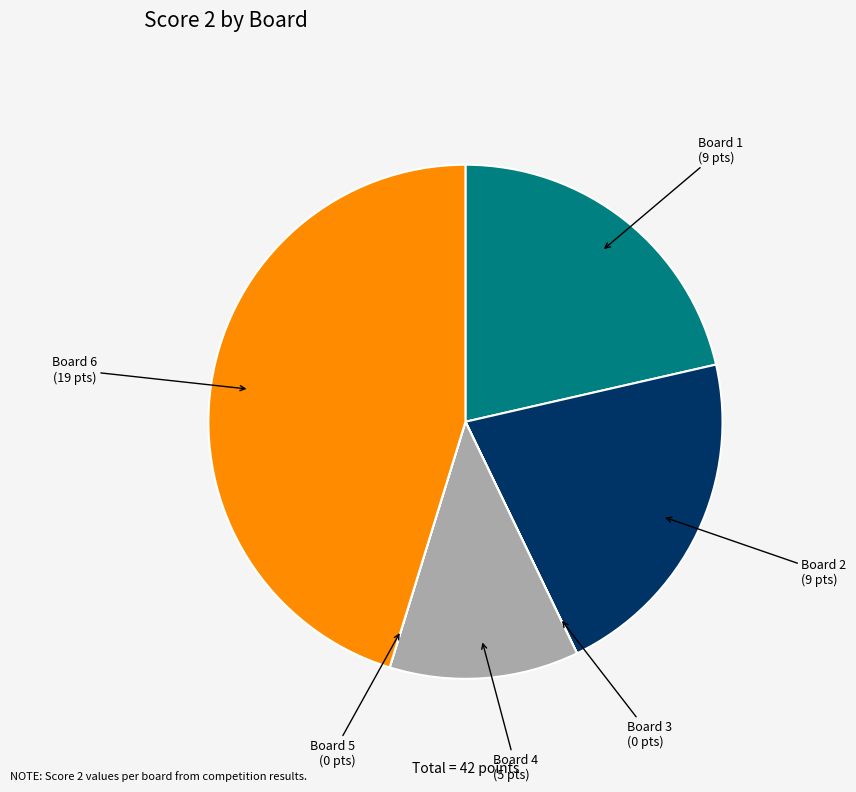

Is it true that Board 6 is 45% of the pie?

True